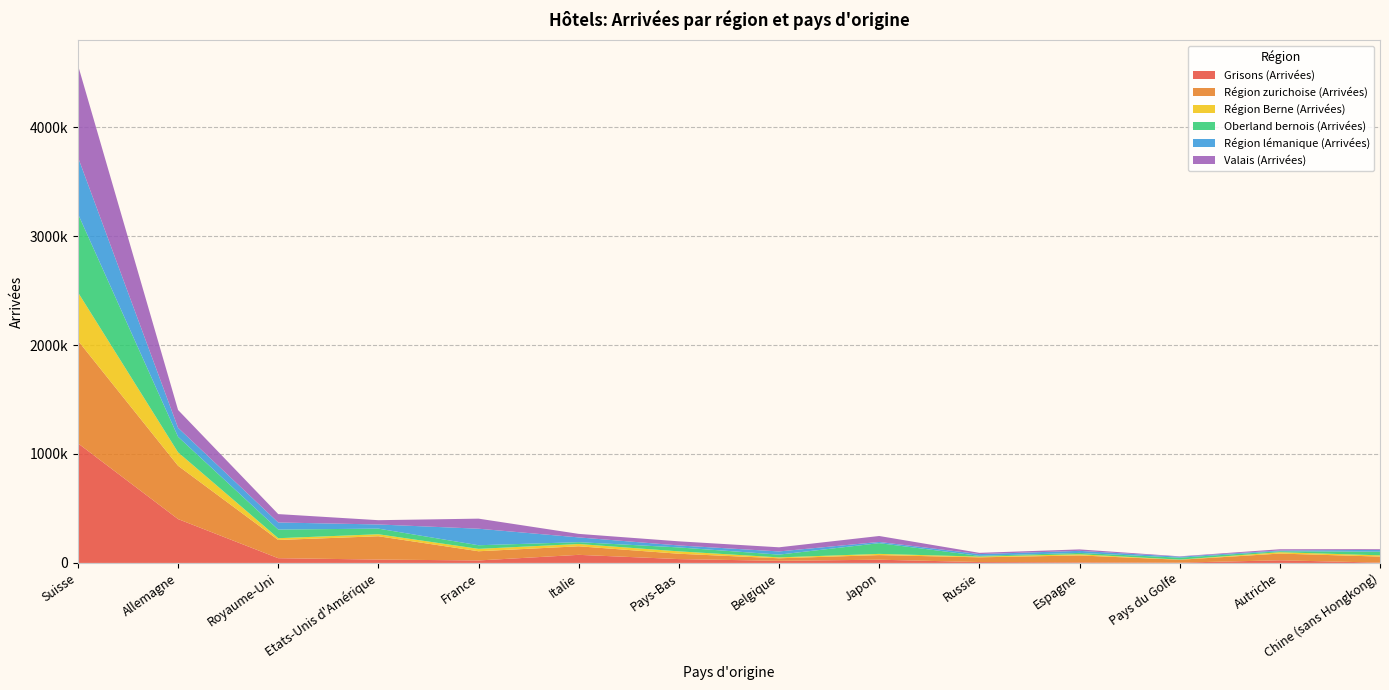

Reading left to right, list all the values displayed in this chart.

Grisons (Arrivées): 1098408	402536	43496	30776	22748	74202	35204	19365	29542	8077	5071	2815	24189	2765
Région zurichoise (Arrivées): 942621	489401	167342	214149	84449	78577	49039	23413	42312	43323	63639	26199	61708	55496
Région Berne (Arrivées): 444079	123154	16096	18356	22013	20845	21878	8086	11131	6541	10836	1294	12497	11447
Oberland bernois (Arrivées): 720842	142968	79483	51503	33113	16906	36252	25387	98470	7130	12350	18004	8978	33268
Région lémanique (Arrivées): 520646	82484	64883	38267	151798	43787	18009	29209	11114	16086	18961	8937	6814	16855
Valais (Arrivées): 845252	163508	76971	39309	92383	32326	37882	37963	54632	11474	13289	3269	11365	6844